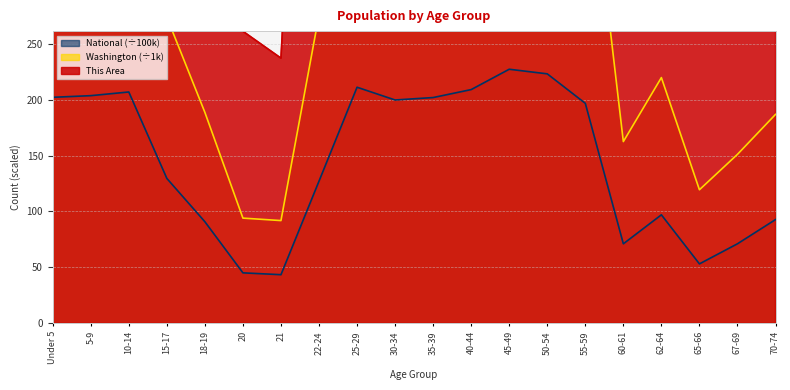

True or false: National has more than 1 points higher than both neighbors.

True